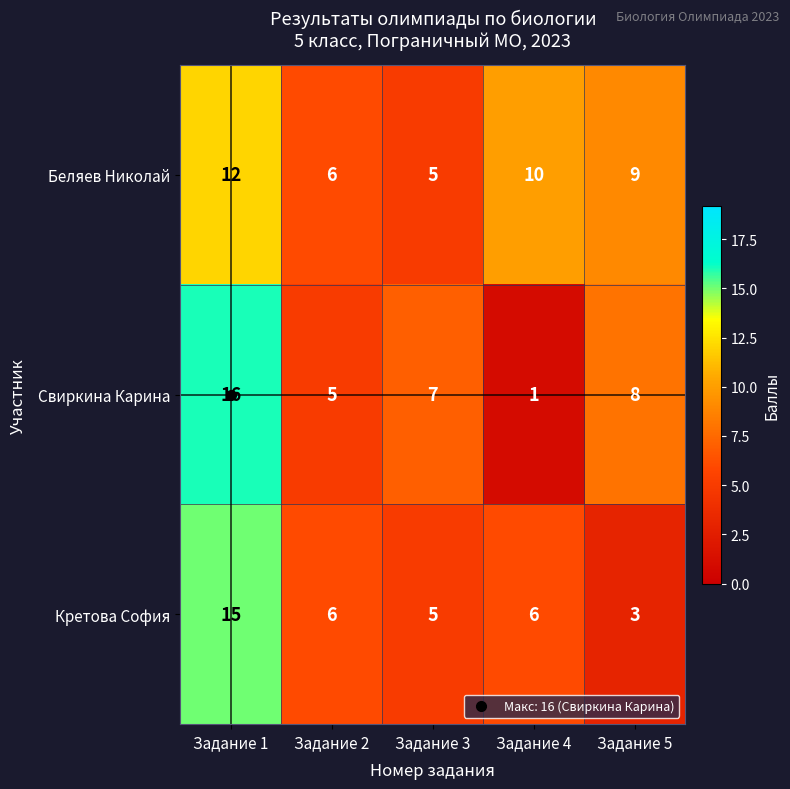

Which series changed the most between Задание 4 and Задание 5?

Свиркина Карина